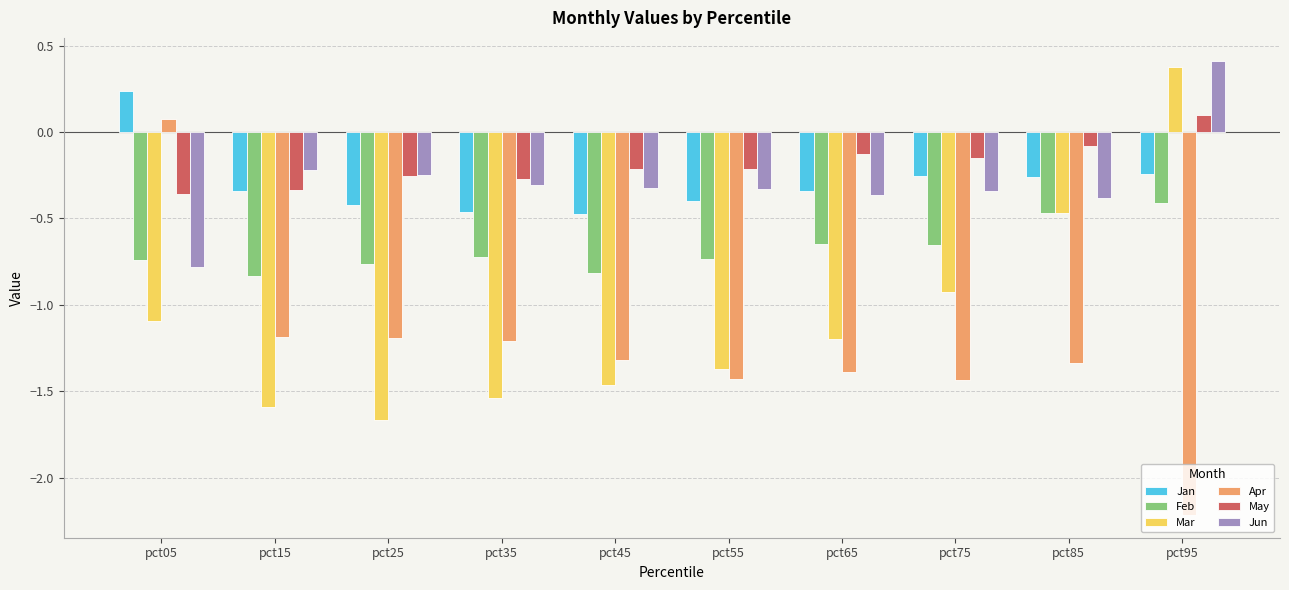

What is the sum of the Mar values at pct45 and pct35?

-3.0